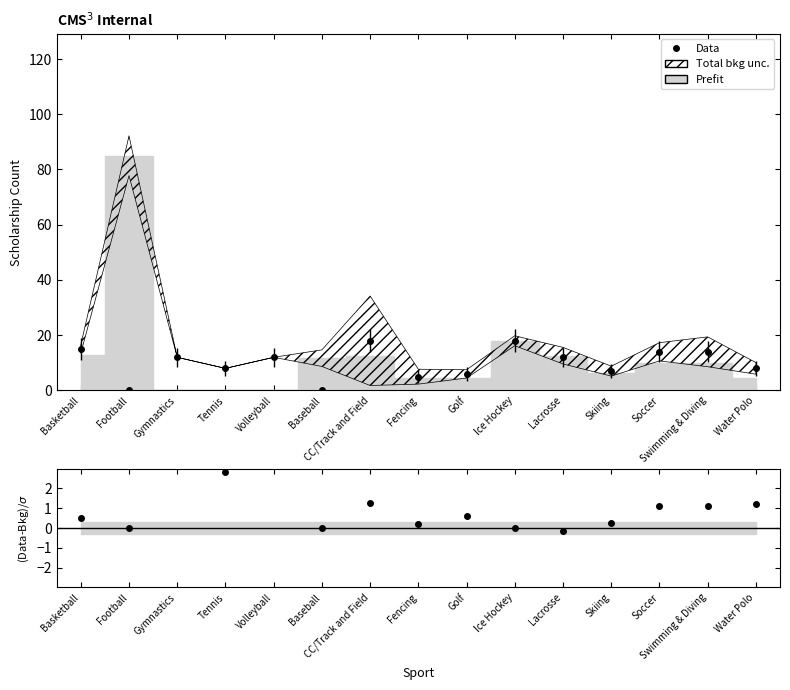

Where does the data first go above 12?

Basketball